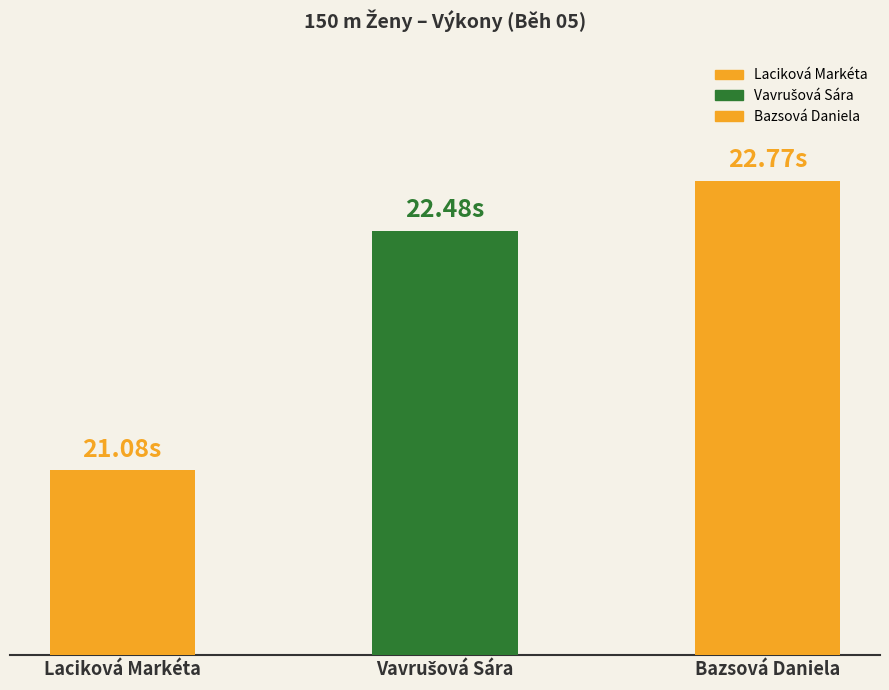

List the labels in order of value, smallest first.

Laciková Markéta, Vavrušová Sára, Bazsová Daniela